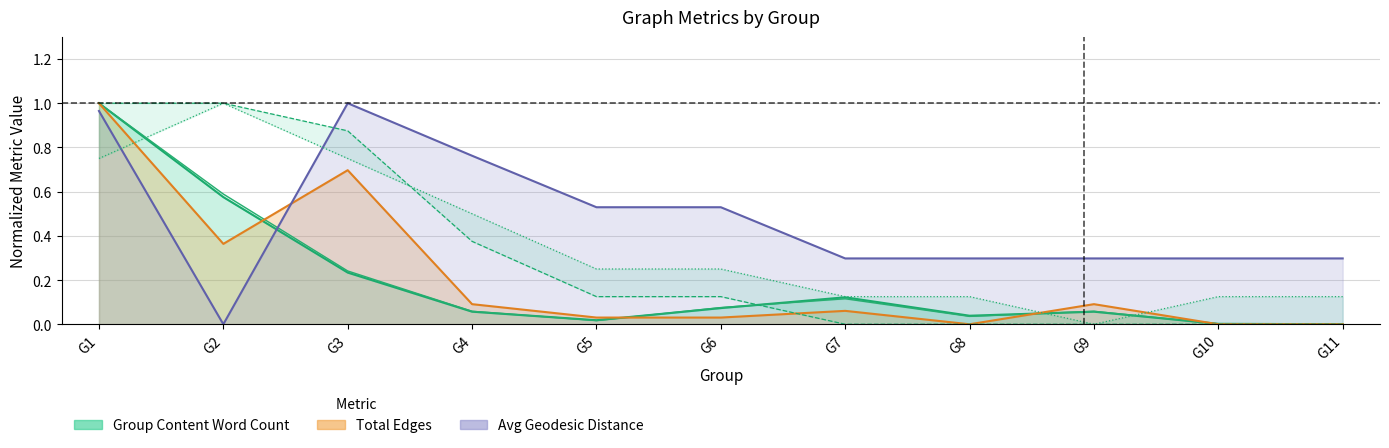

Reading left to right, list all the values displayed in this chart.

Group Content Word Count: 1.0	0.6	0.2	0.1	0.0	0.1	0.1	0.0	0.1	0.0	0.0
Total Edges: 1.0	0.4	0.7	0.1	0.0	0.0	0.1	0.0	0.1	0.0	0.0
Avg Geodesic Distance: 1.0	0.0	1.0	0.8	0.5	0.5	0.3	0.3	0.3	0.3	0.3
Vertices: 1.0	1.0	0.9	0.4	0.1	0.1	0.0	0.0	0.0	0.0	0.0
Unique Edges: 0.8	1.0	0.8	0.5	0.2	0.2	0.1	0.1	0.0	0.1	0.1